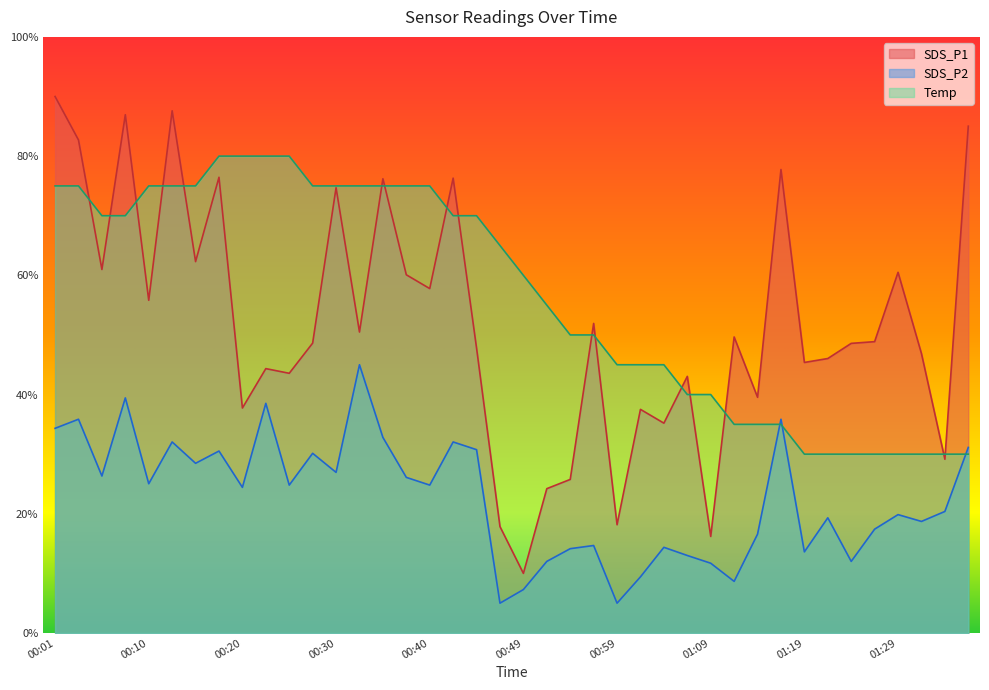

List the labels in order of SDS_P1 value, largest first.

00:01, 00:13, 00:08, 01:36, 00:03, 01:16, 00:18, 00:42, 00:35, 00:30, 00:15, 00:06, 01:29, 00:37, 00:40, 00:10, 00:57, 00:32, 01:11, 01:26, 00:27, 01:24, 00:44, 01:31, 01:21, 01:19, 00:23, 00:25, 01:06, 01:14, 00:20, 01:01, 01:04, 01:33, 00:54, 00:52, 00:59, 00:47, 01:09, 00:49